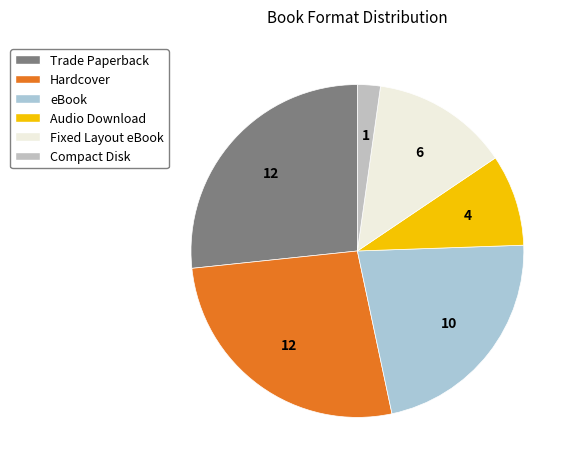

Which has a higher value, Audio Download or Fixed Layout eBook?

Fixed Layout eBook